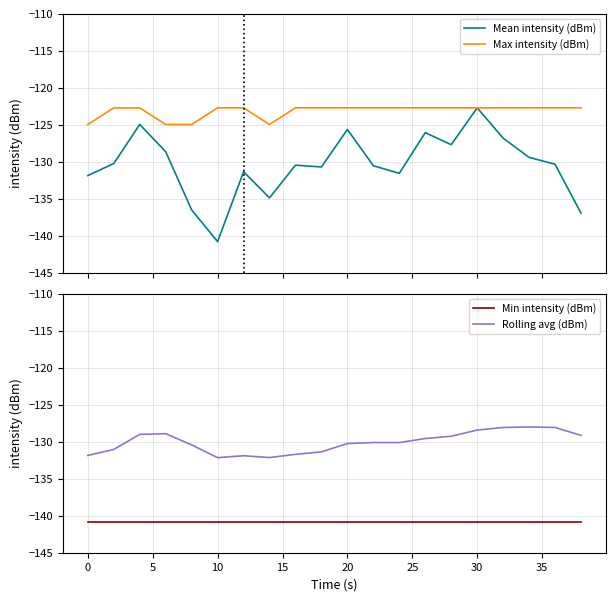

How many lines are shown in the chart?

4